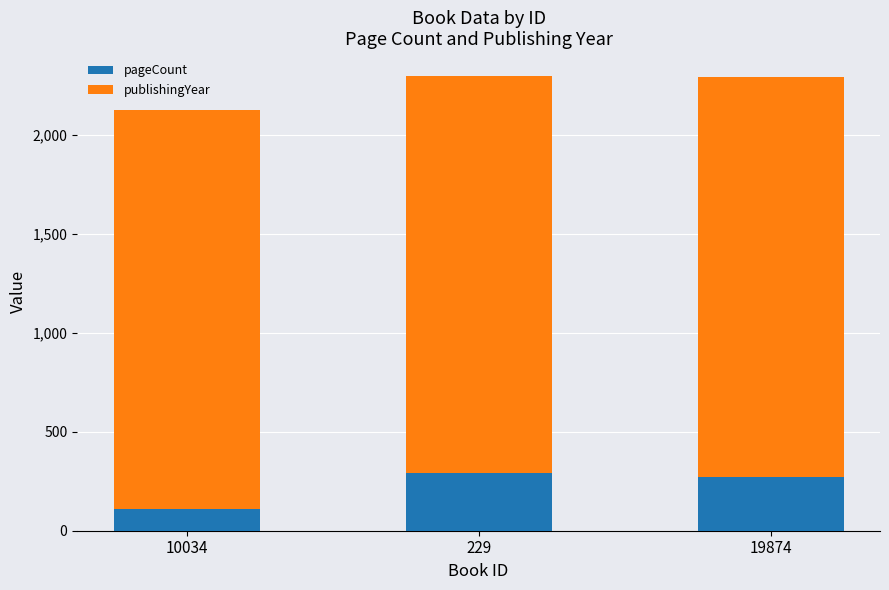

True or false: pageCount has a value of 28 at 10034.

False